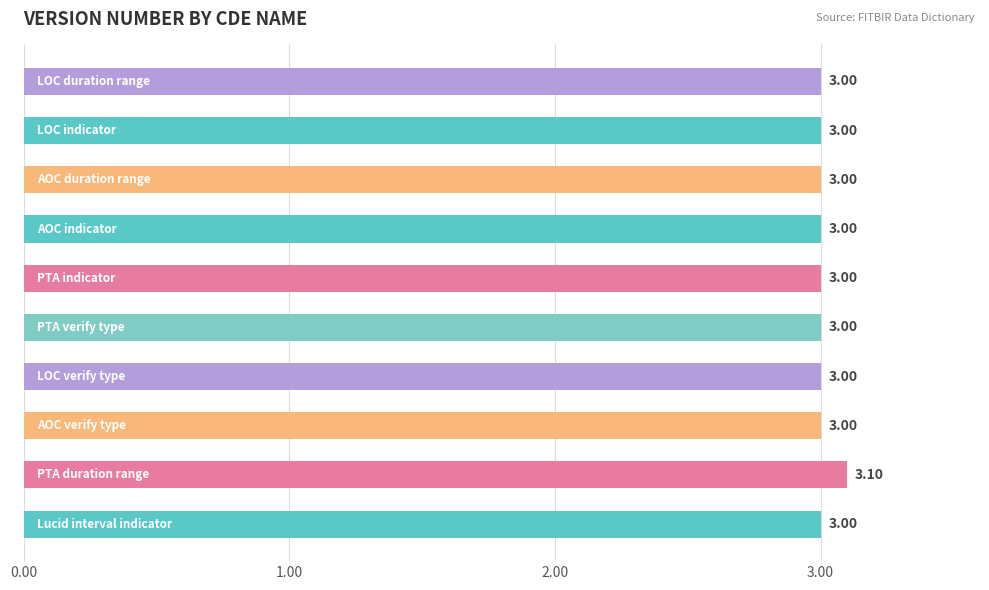

What is the average value?

3.0